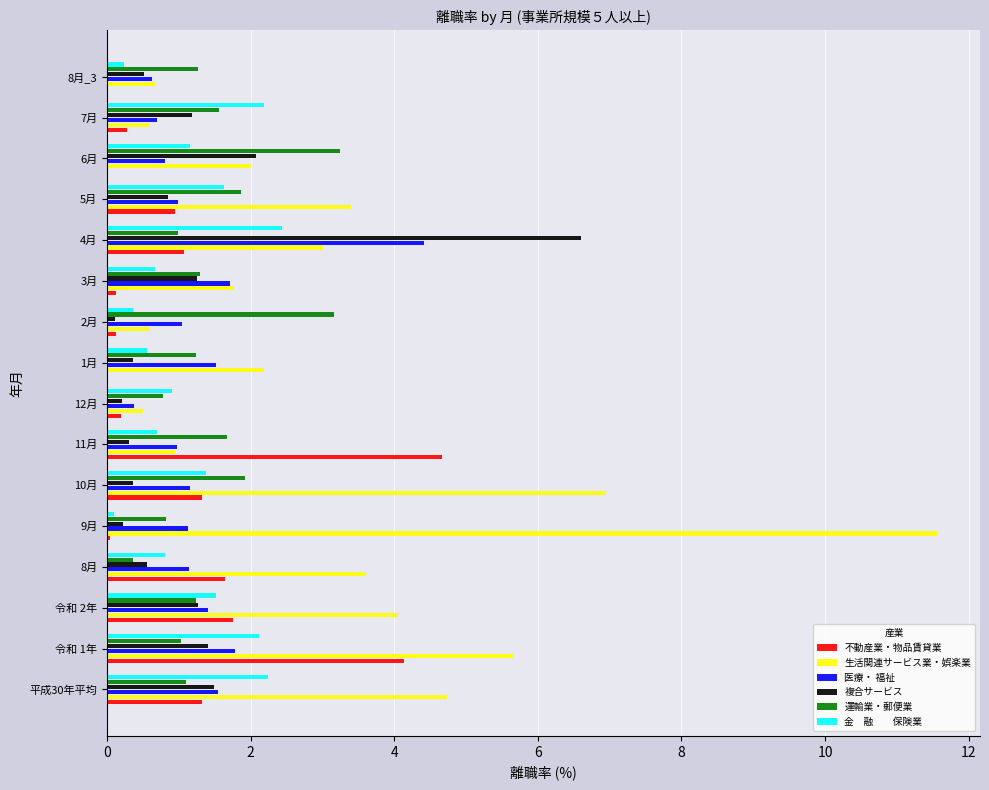

What is the total value across all series at 令和 1年?

16.1